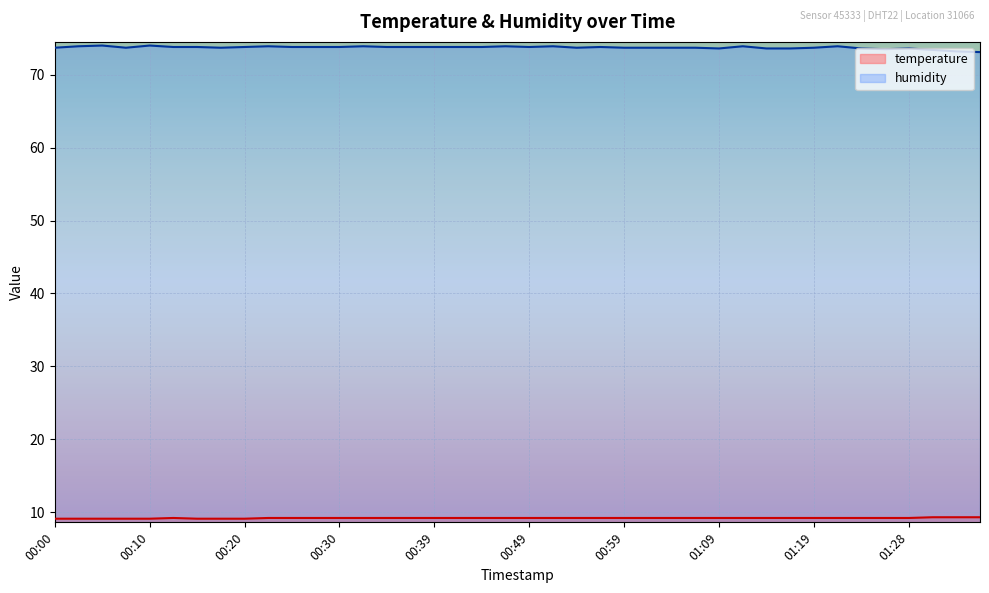

At how many categories does at least one series exceed 32?

40